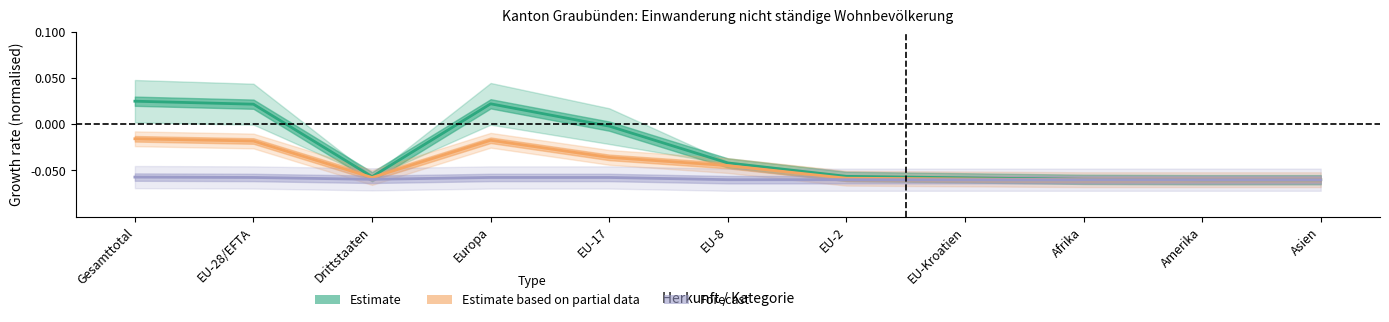

Which series has the largest total across all categories?

Estimate (line)